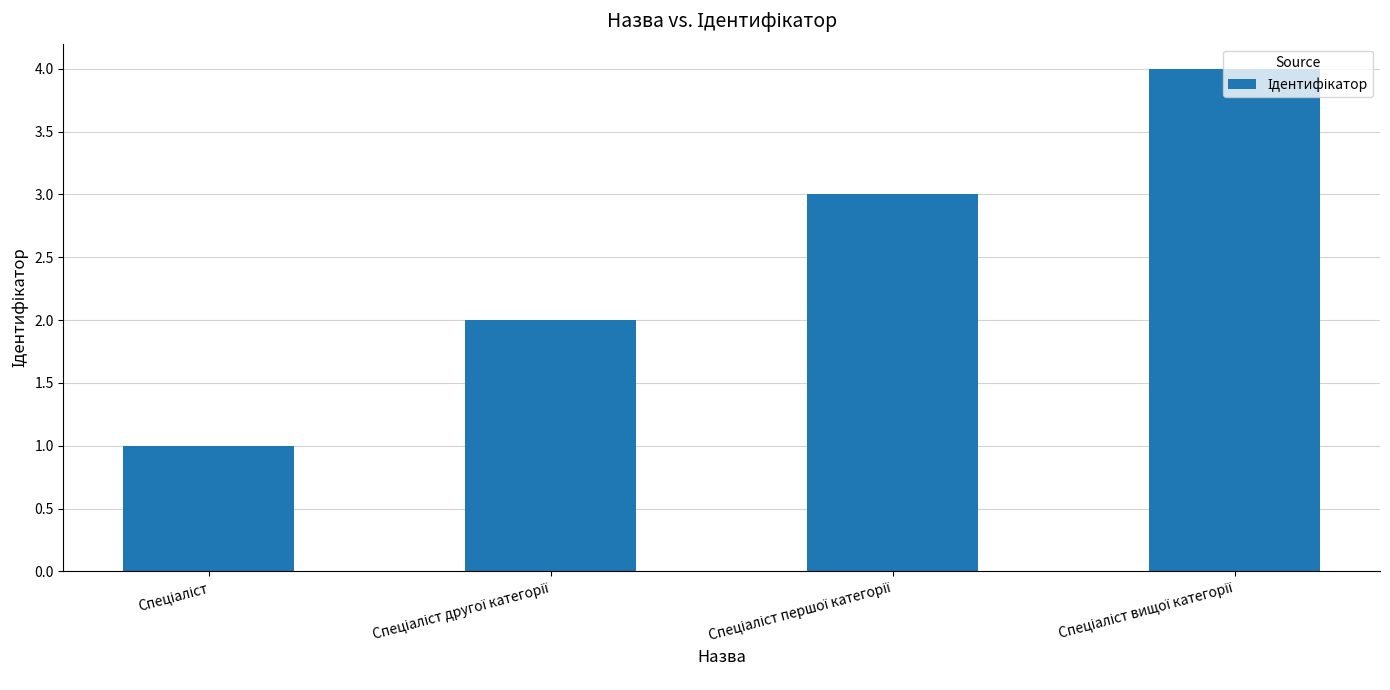

How many series are shown in this chart?

1